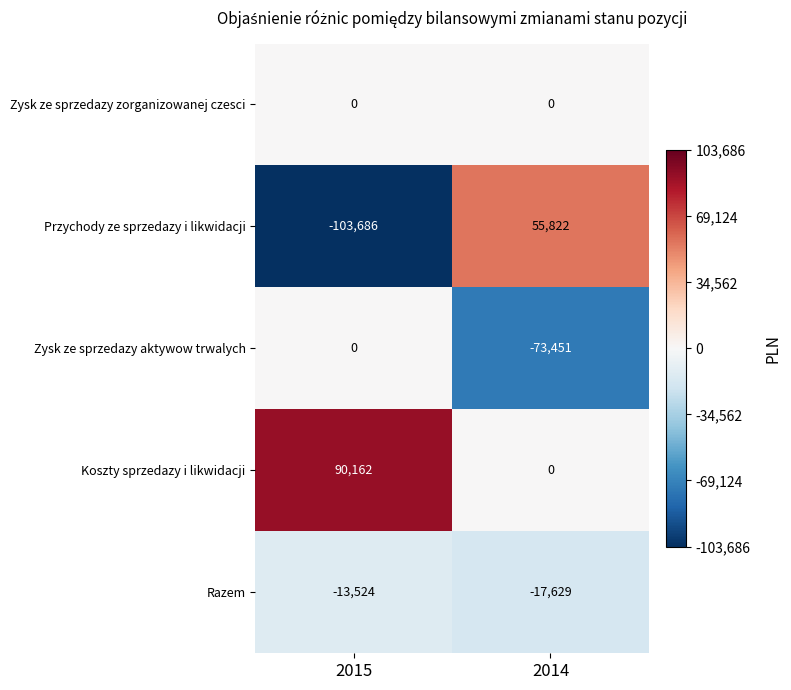

What is the greatest value displayed?

90162